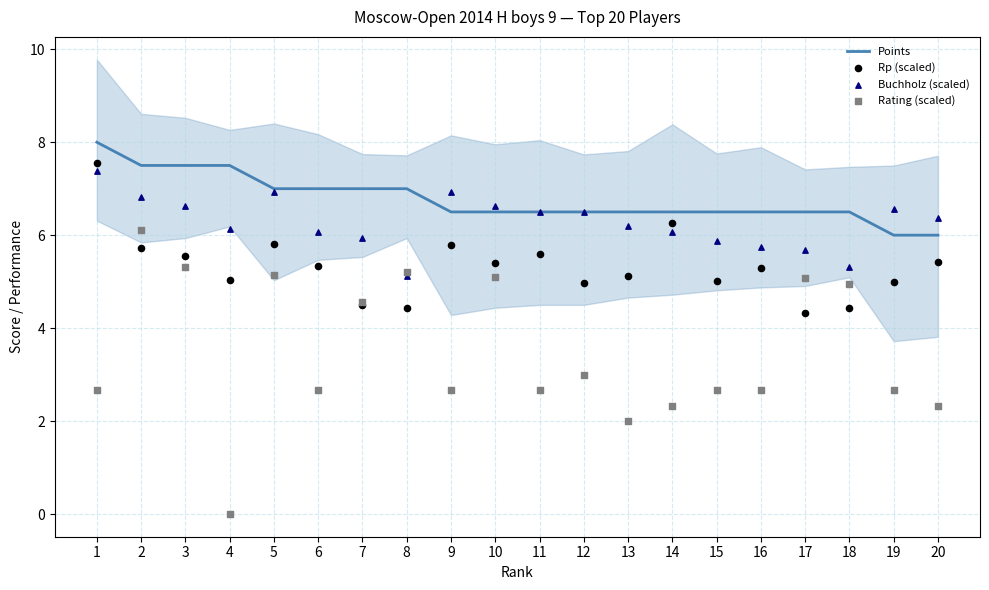

Which series has the largest Y range (max minus min)?

Rating (scaled)